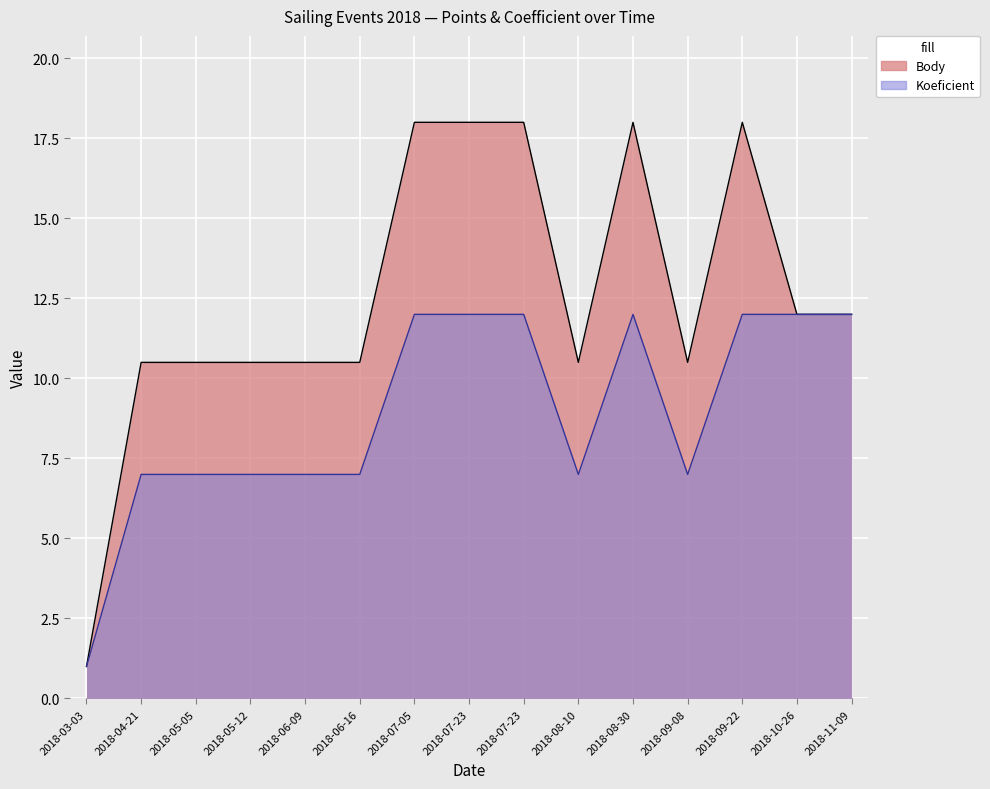

How many lines are shown in the chart?

2